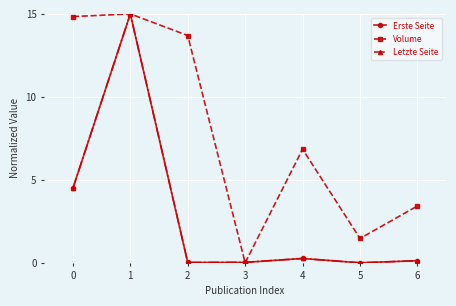

Where is the first local maximum for Letzte Seite?

1